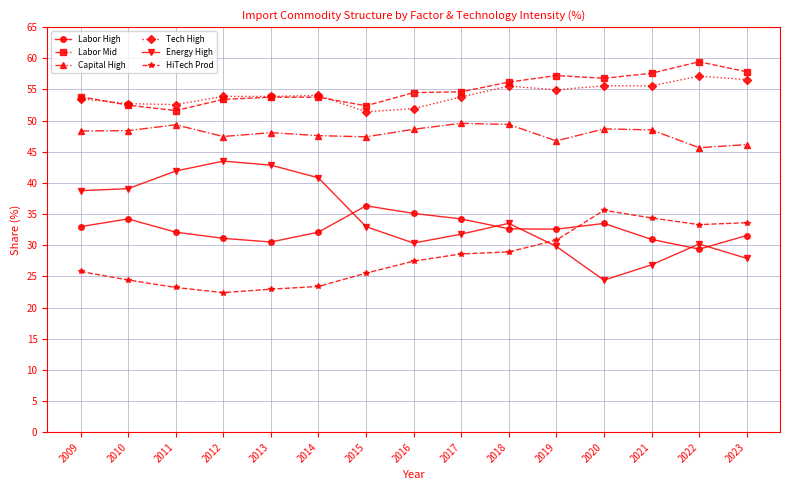

What is the total value across all series at 2022?

255.1